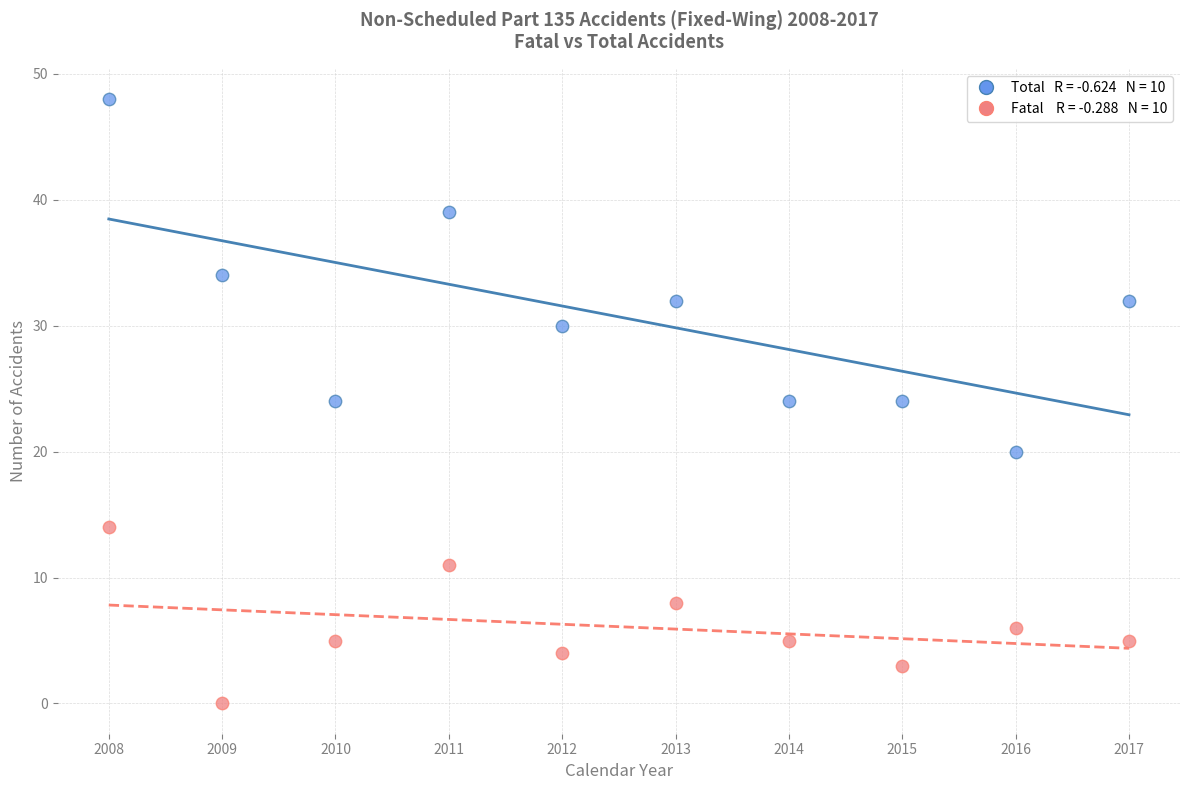

Across all data points, what is the range of Y values (max minus min)?

48